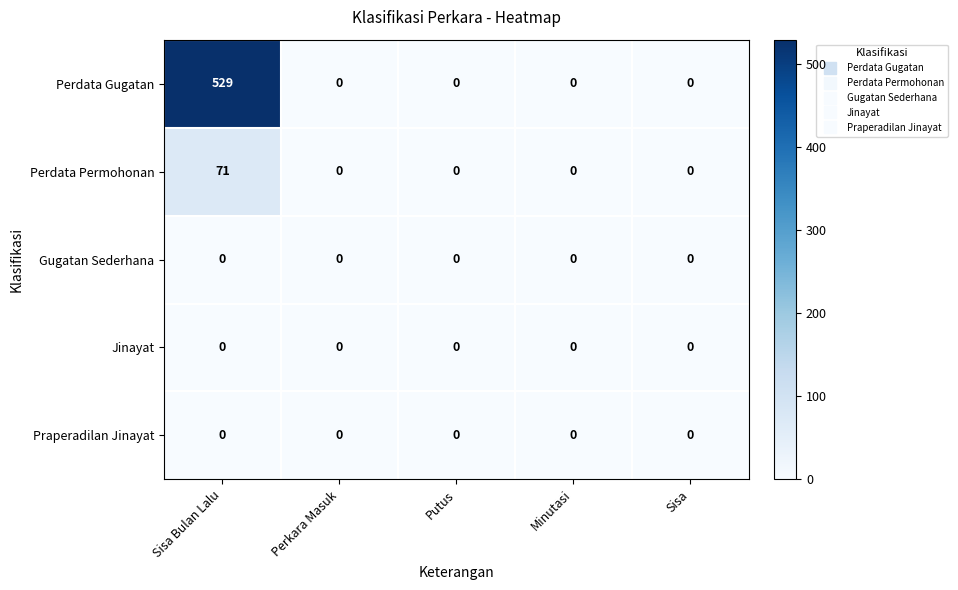

What is the greatest value displayed?

529